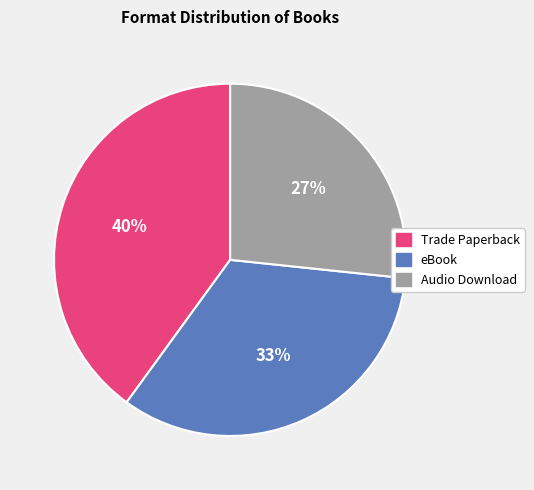

What is the largest slice in the pie chart?

Trade Paperback